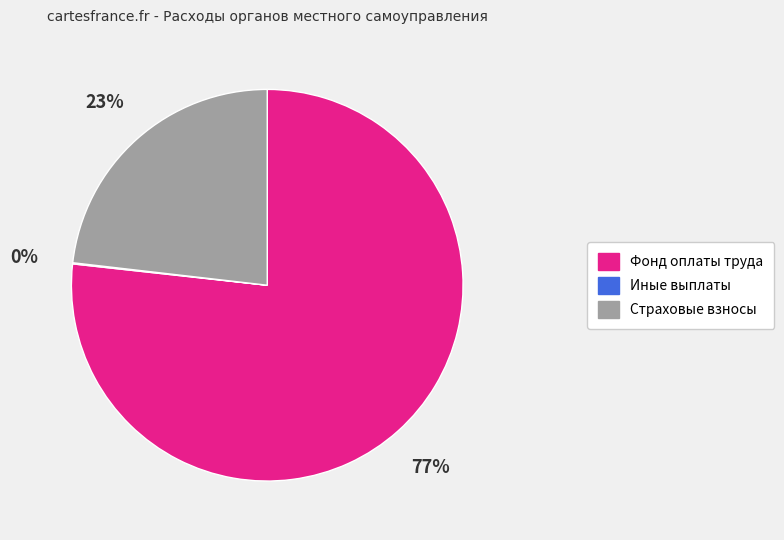

Which slice is the largest?

Фонд оплаты труда